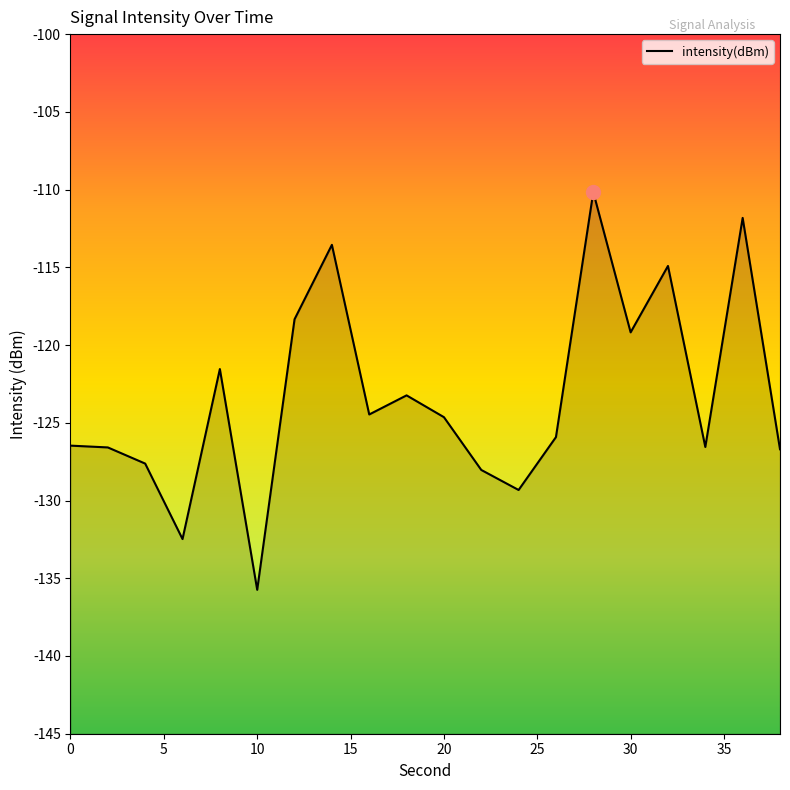

The chart shows a value of -77.1 at 10. True or false?

False